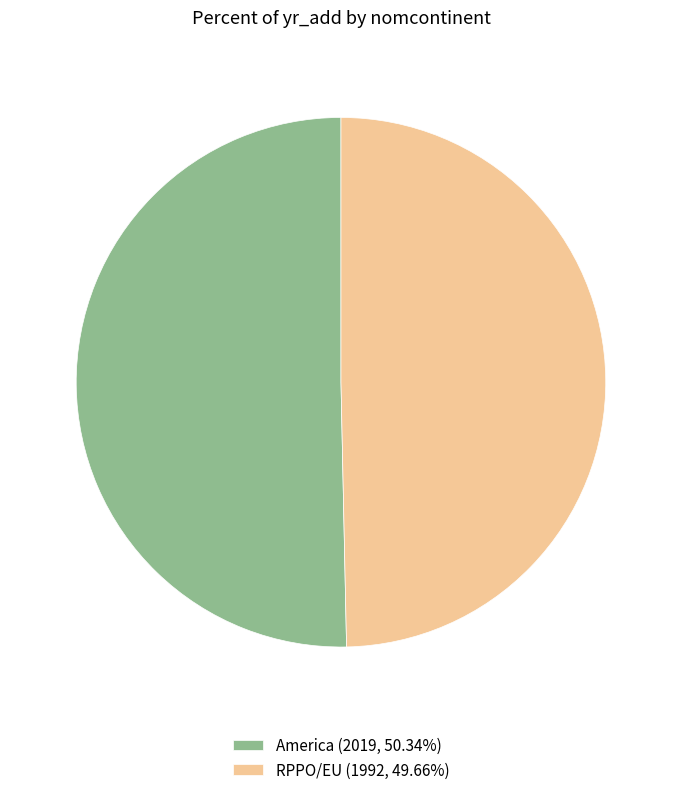

Which has a higher value, America or RPPO/EU?

America